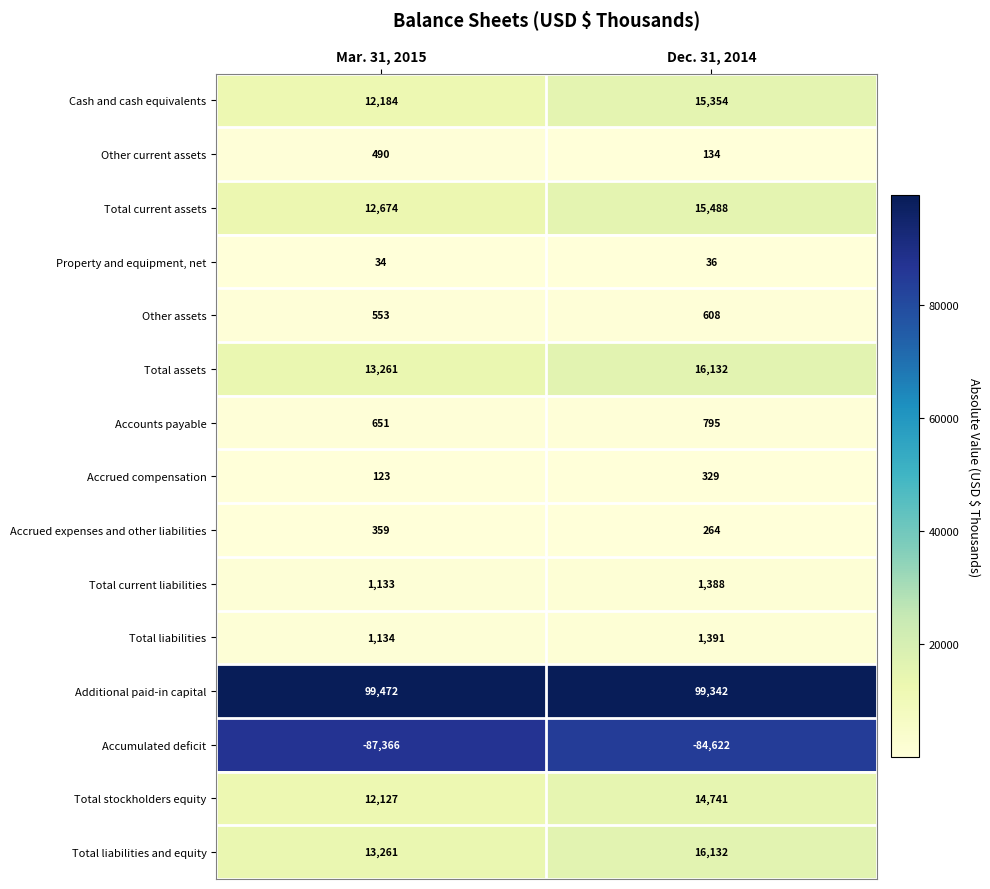

At which category does the chart reach its minimum across all series?

Mar. 31, 2015